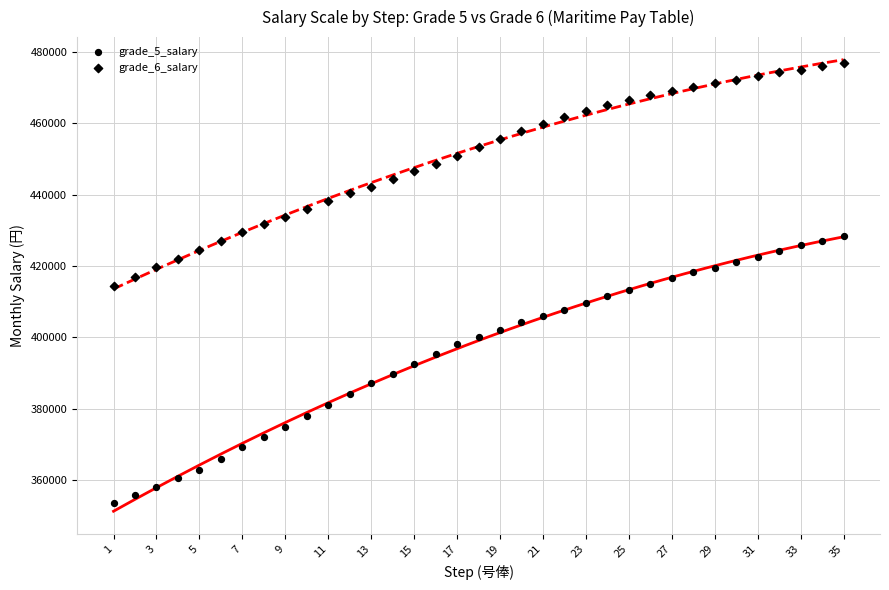

How many points are shown in the scatter plot?

70